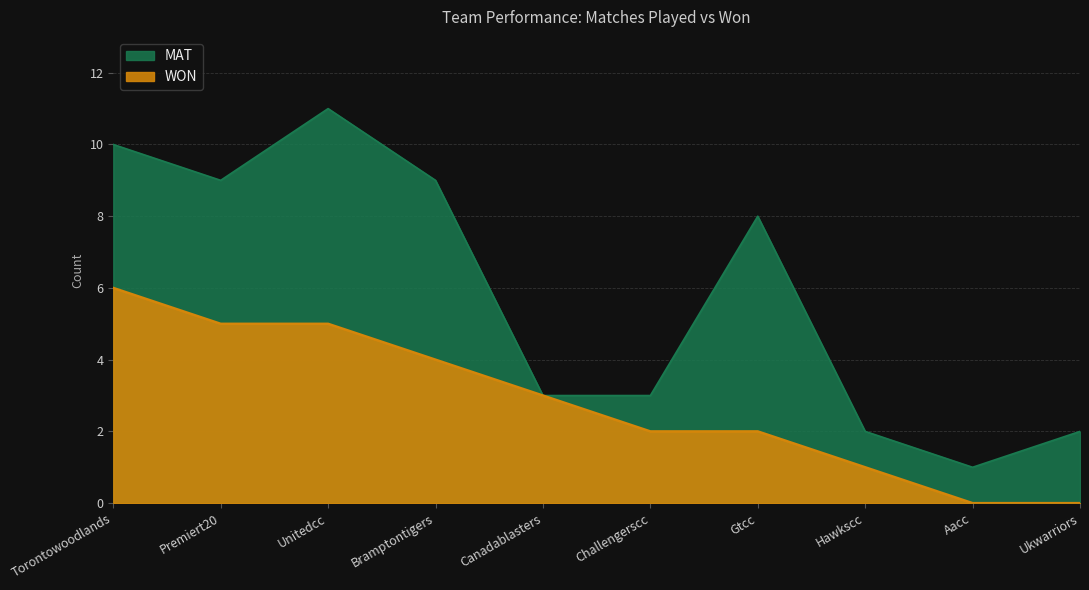

What is the sum of the WON values at Challengerscc and Unitedcc?

7